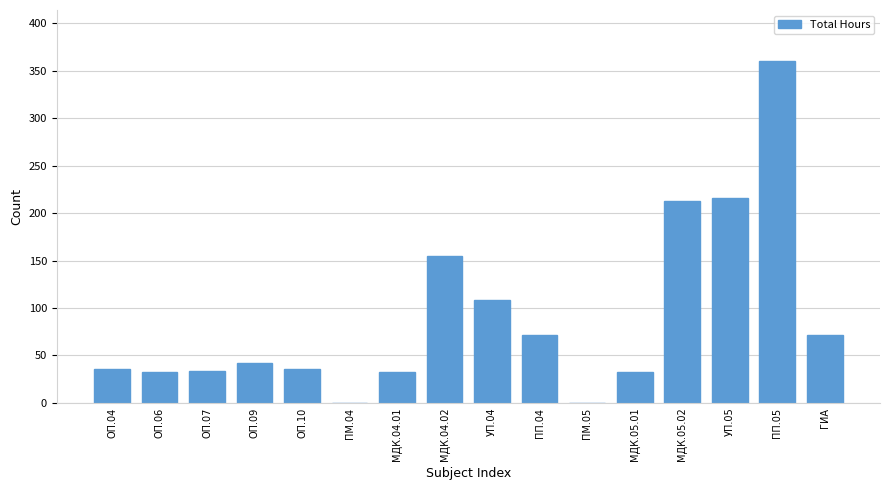

At which label is the value closest to 180?

МДК.04.02